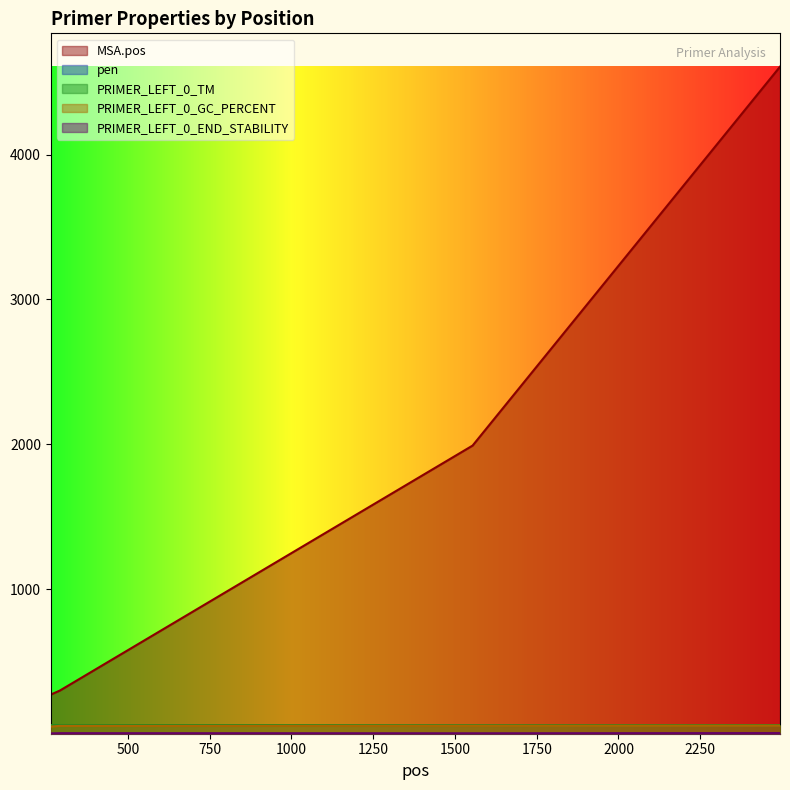

The value of PRIMER_LEFT_0_TM at 264 is 60.7. True or false?

True